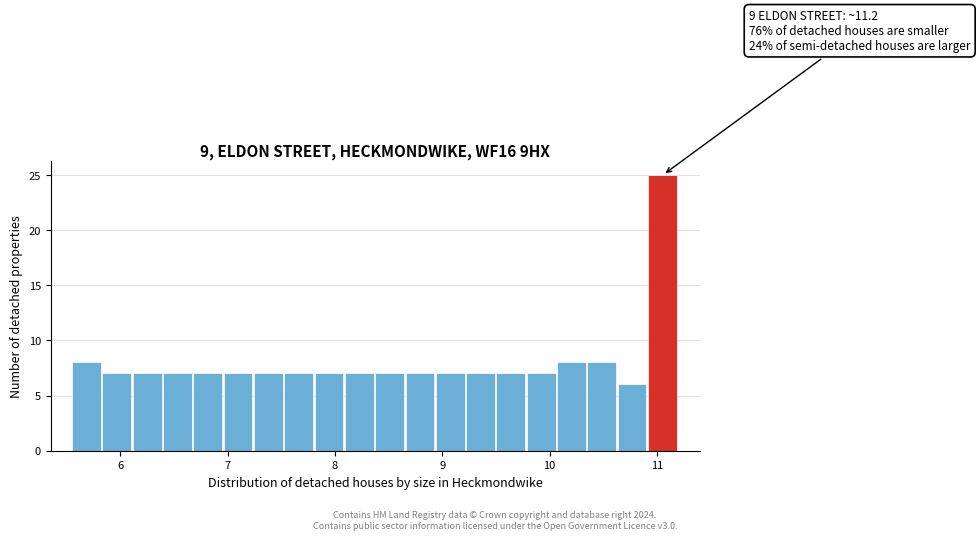

Read against the x-axis, roughly where is the centre of the tallest bar?

11.1